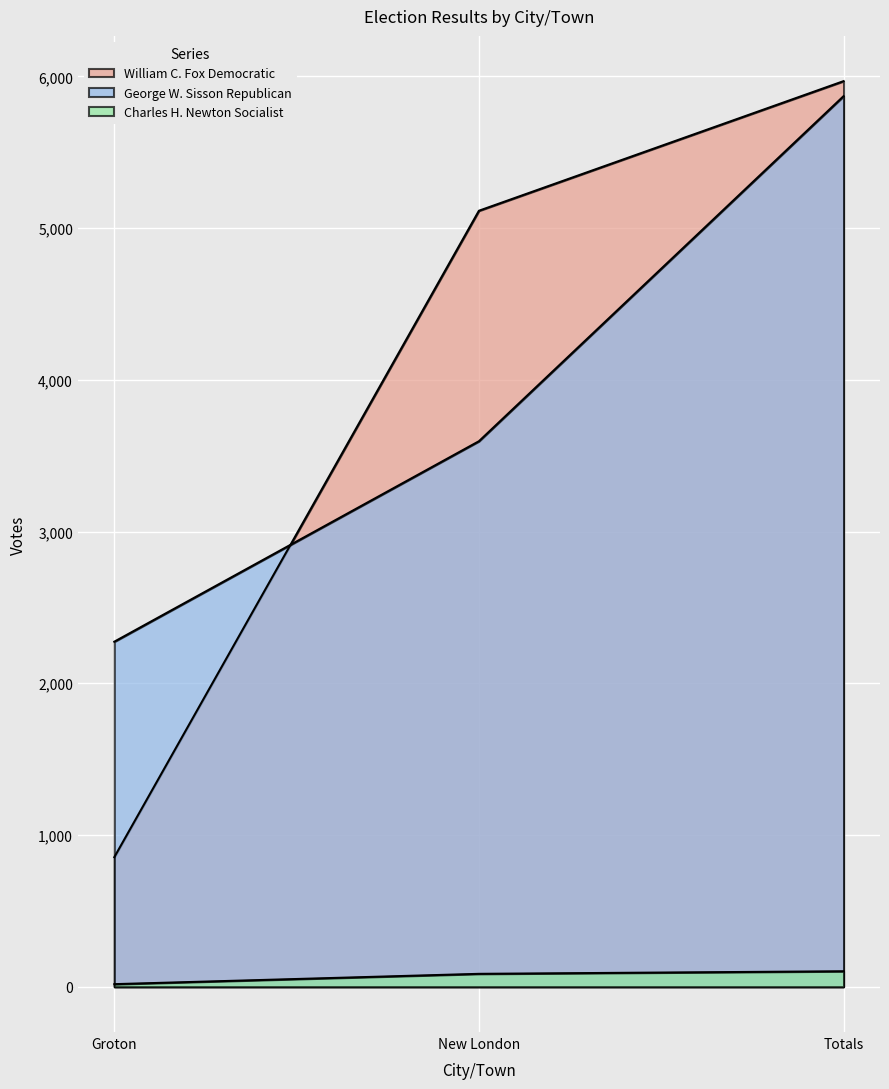

What is the value of the George W. Sisson Republican point at the 3rd from the left?

5869